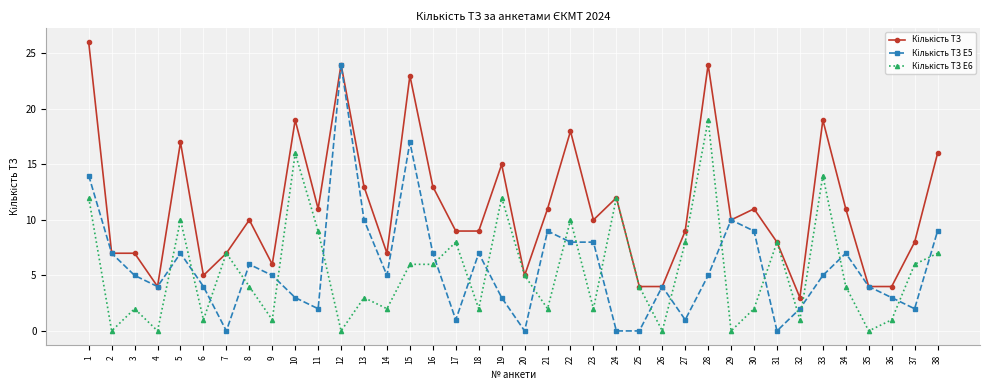

What is the greatest value displayed?

26